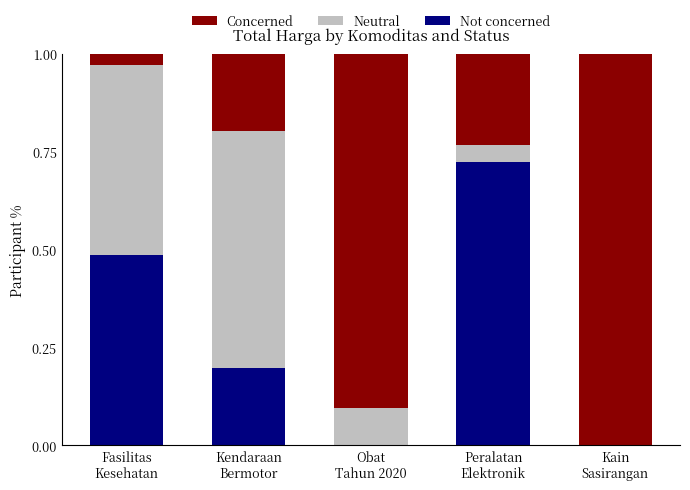

What is the sum of all Not concerned values?

1.4